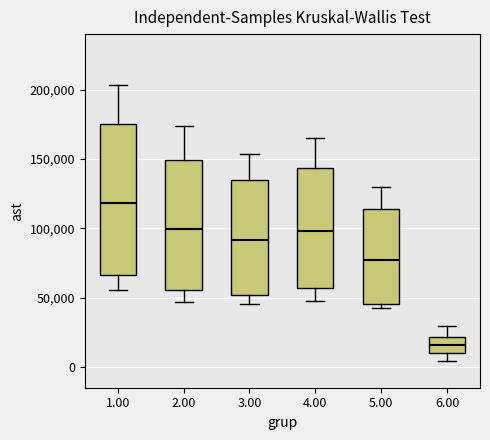

Comparing the boxes themselves (not the whiskers), which one is the tallest?

1.00